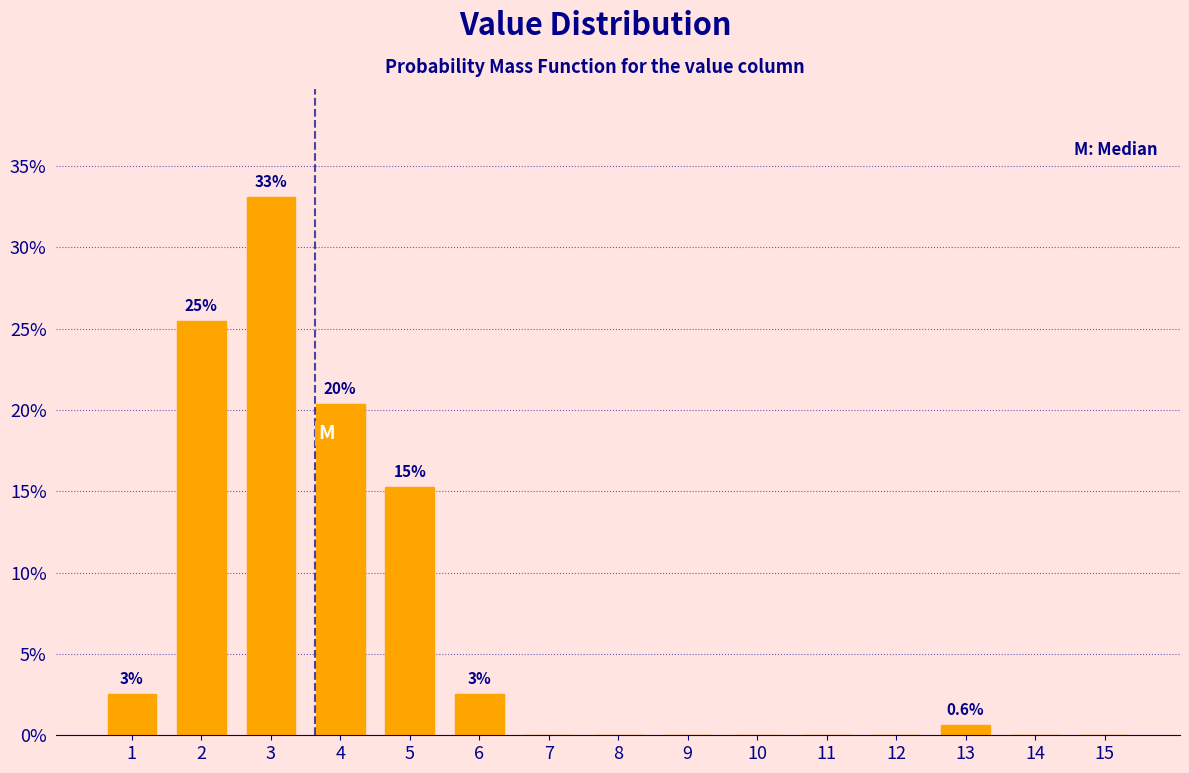

Reading right to left, list all the values displayed in this chart.

15=0.0	14=0.0	13=0.6	12=0.0	11=0.0	10=0.0	9=0.0	8=0.0	7=0.0	6=2.5	5=15.3	4=20.4	3=33.1	2=25.5	1=2.5